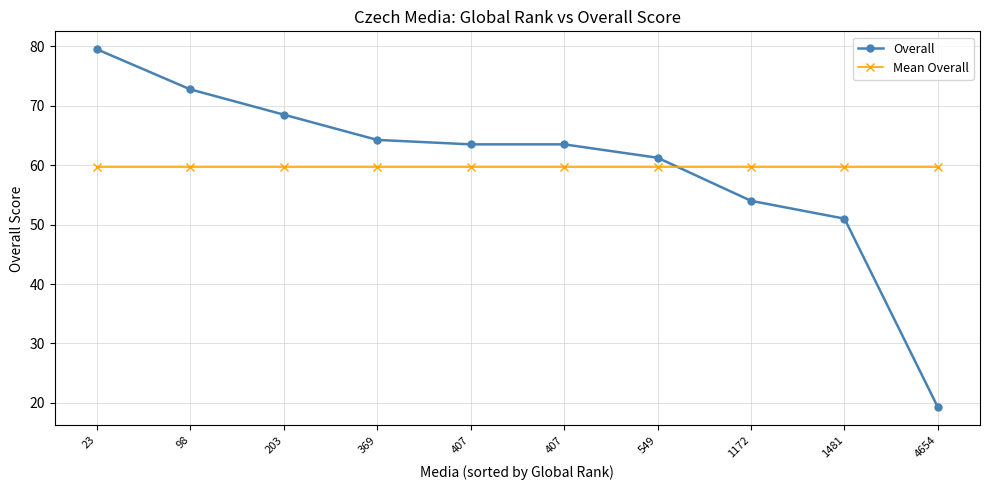

Reading left to right, extract all data points from this chart.

Overall: 23=79.5	98=72.8	203=68.5	369=64.2	407=63.5	407=63.5	549=61.2	1172=54.0	1481=51.0	4654=19.2
Mean Overall: 23=59.8	98=59.8	203=59.8	369=59.8	407=59.8	407=59.8	549=59.8	1172=59.8	1481=59.8	4654=59.8